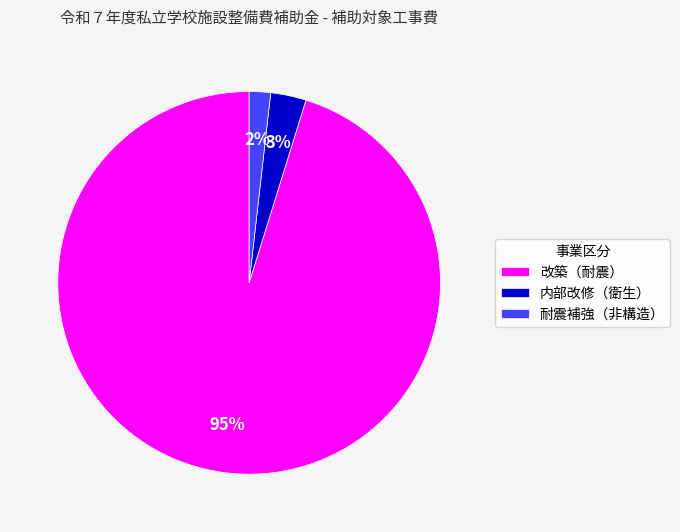

Is it true that 改築（耐震） is 87% of the pie?

False